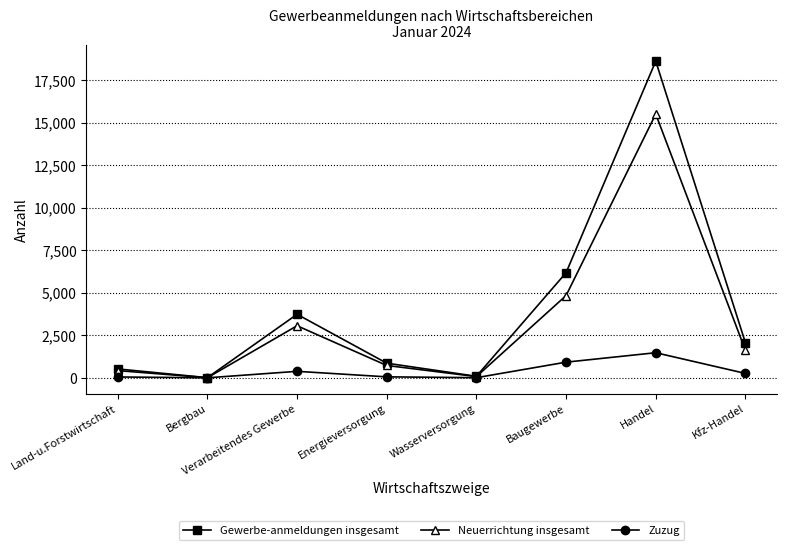

Is this an area chart (filled region under the line)?

No